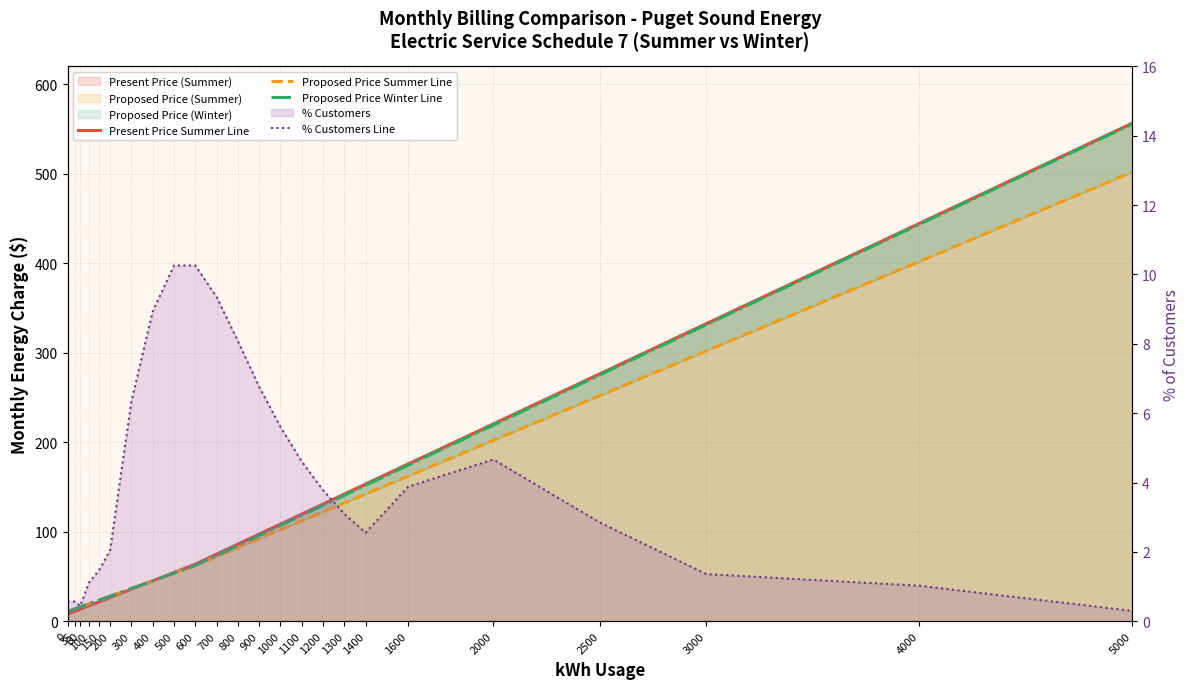

At how many categories does at least one series exceed 536?

1